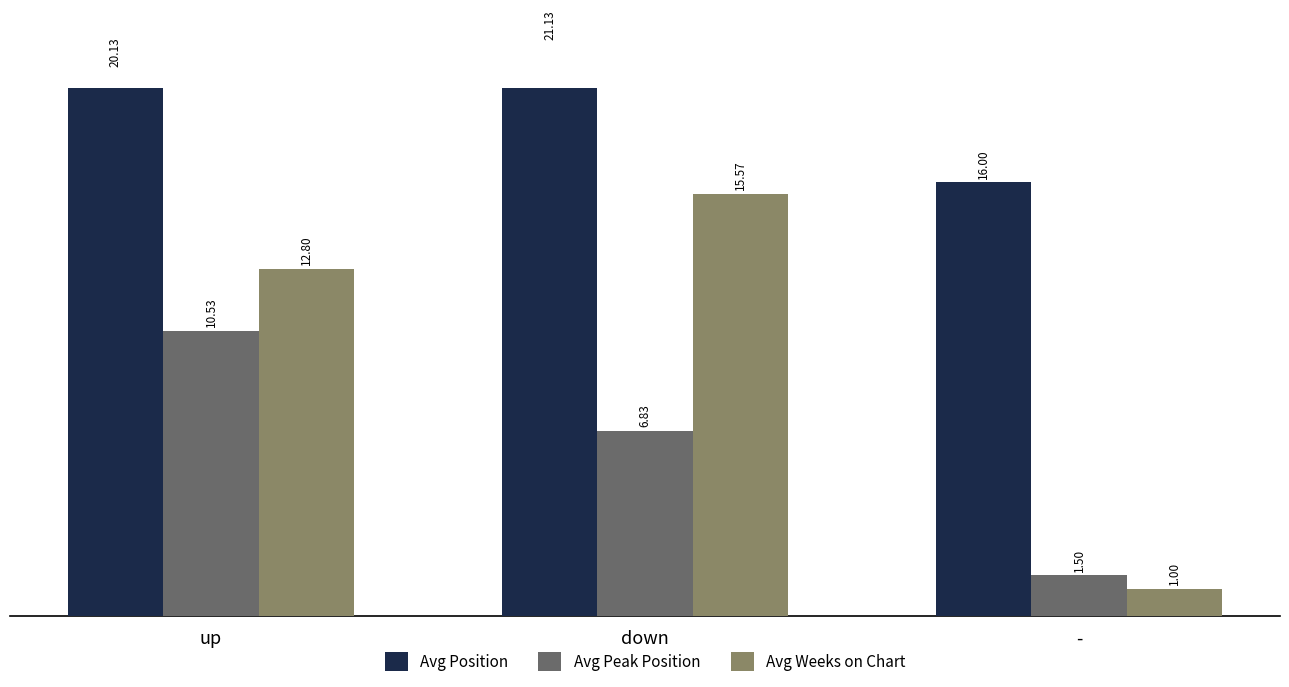

What is the difference between the Avg Peak Position values at up and down?

3.7